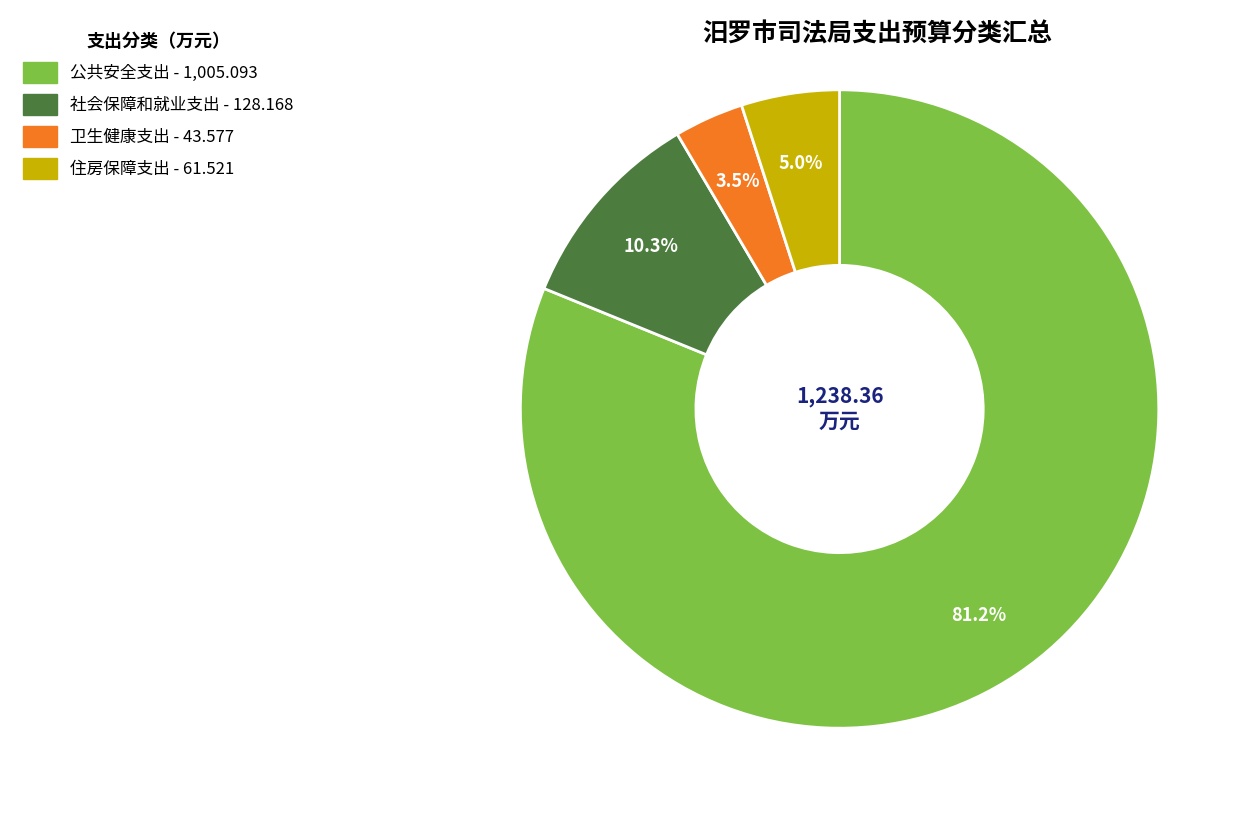

To the nearest percent, what is the difference between the largest and smallest slice percentages?

78%